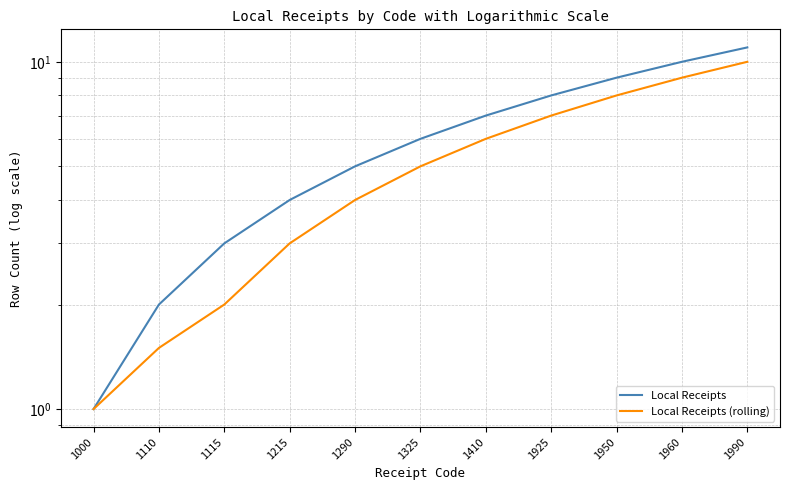

Is it true that Local Receipts (rolling) equals 5.6 at 1290?

False